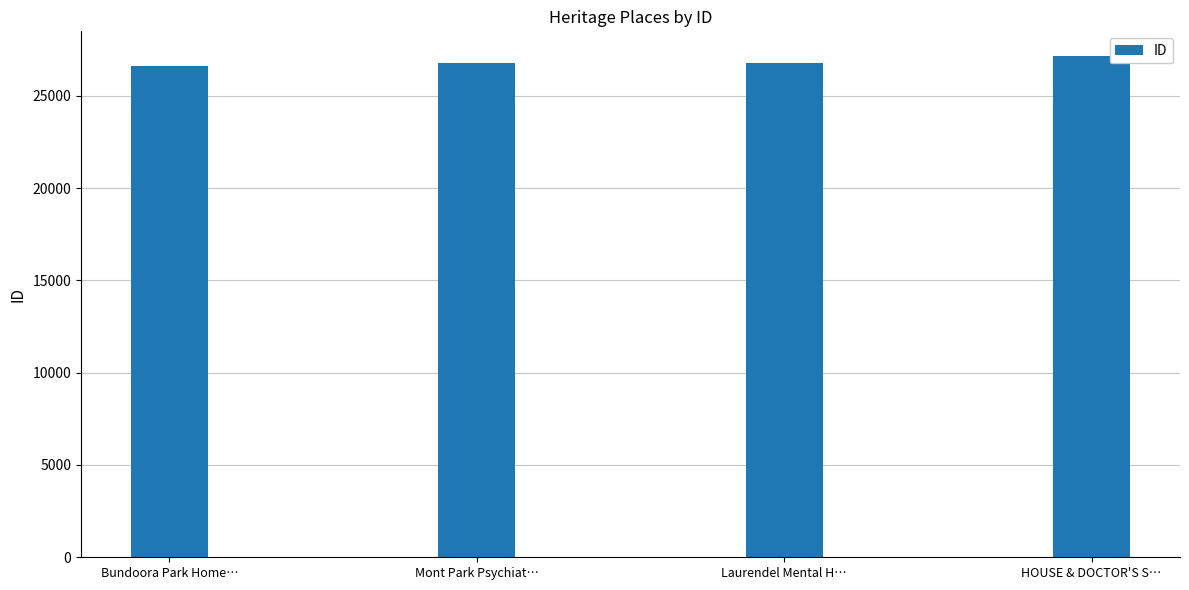

What is the label of the 3rd bar from the left?

Laurendel Mental H…